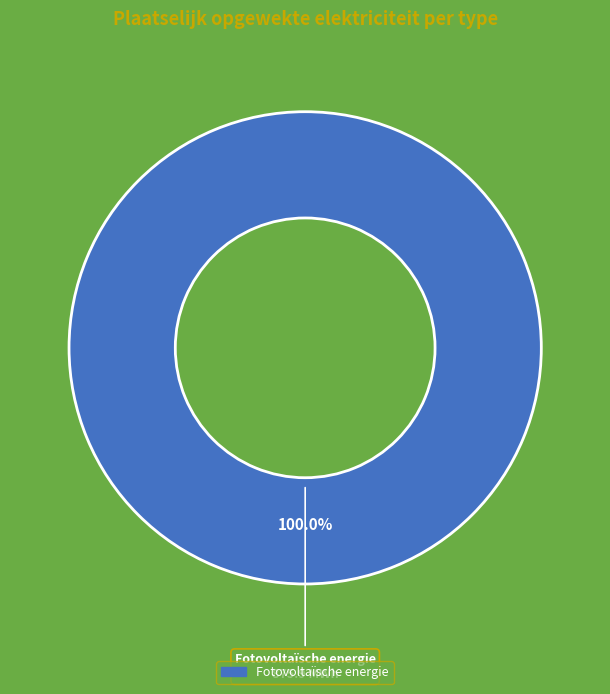

Is there a majority slice in this chart?

Yes